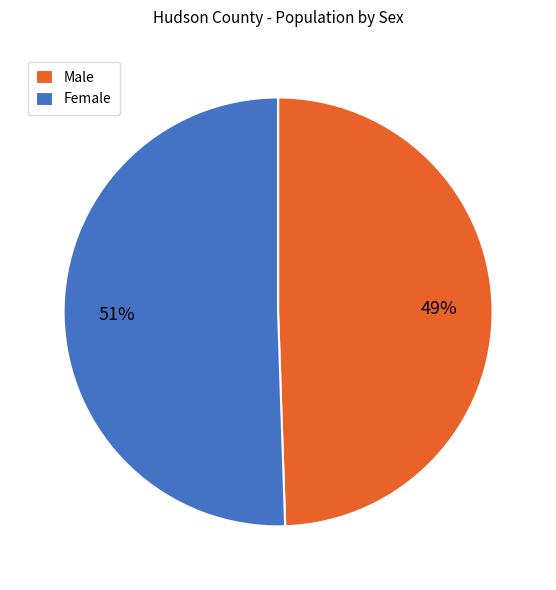

What percentage is the Female slice, to the nearest percent?

51%